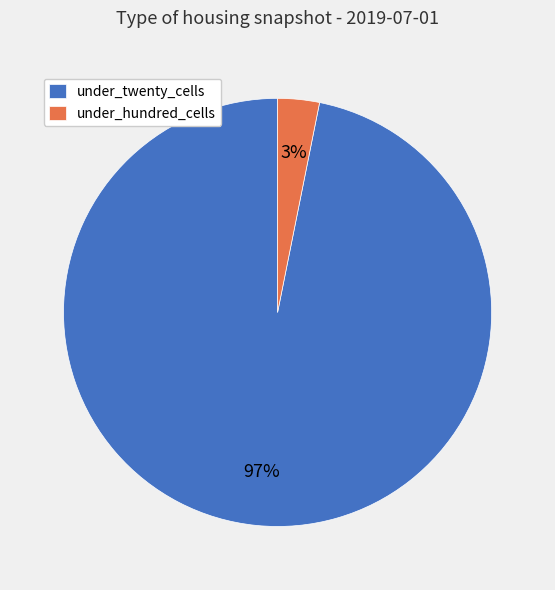

What percentage is the under_twenty_cells slice, to the nearest percent?

97%